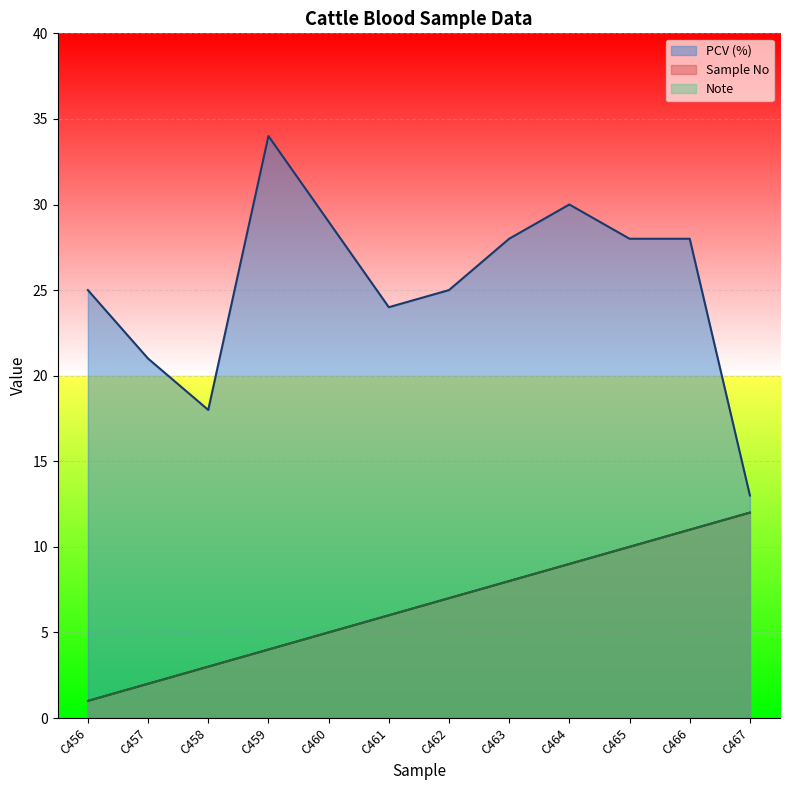

At how many categories does at least one series exceed 3?

12